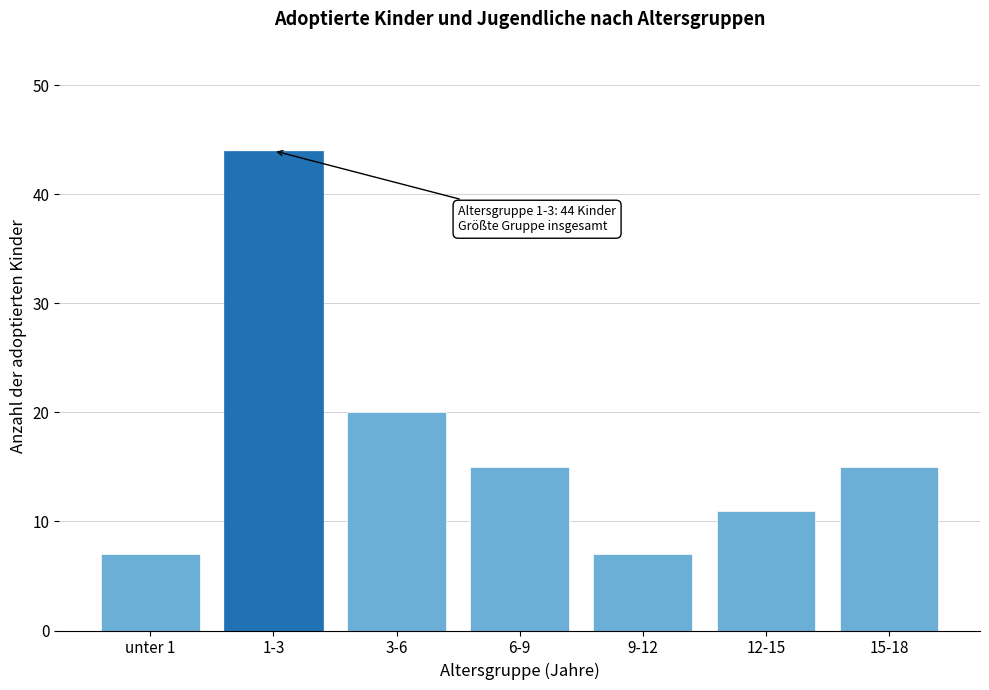

Reading right to left, what are all the values shown in this chart?

15-18=15	12-15=11	9-12=7	6-9=15	3-6=20	1-3=44	unter 1=7